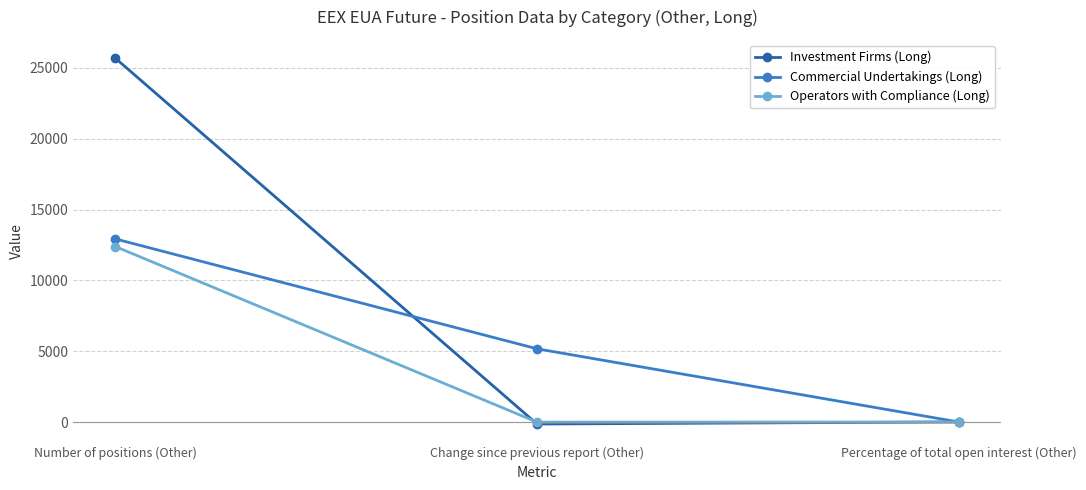

What is the difference between the maximum and minimum values in the Operators with Compliance (Long) series?

12388.0